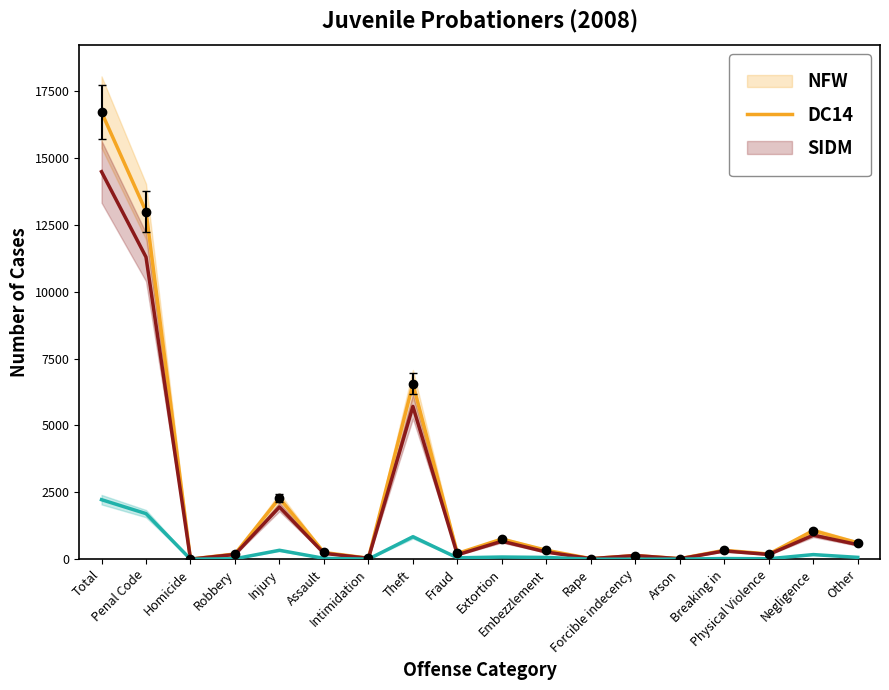

What is the average value of the SIDM series?

313